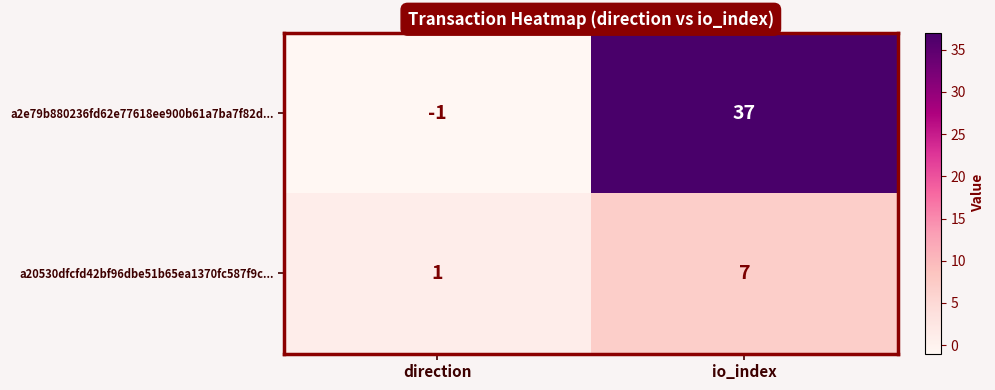

Which series has the widest spread of values?

a2e79b880236fd62e77618ee900b61a7ba7f82d...